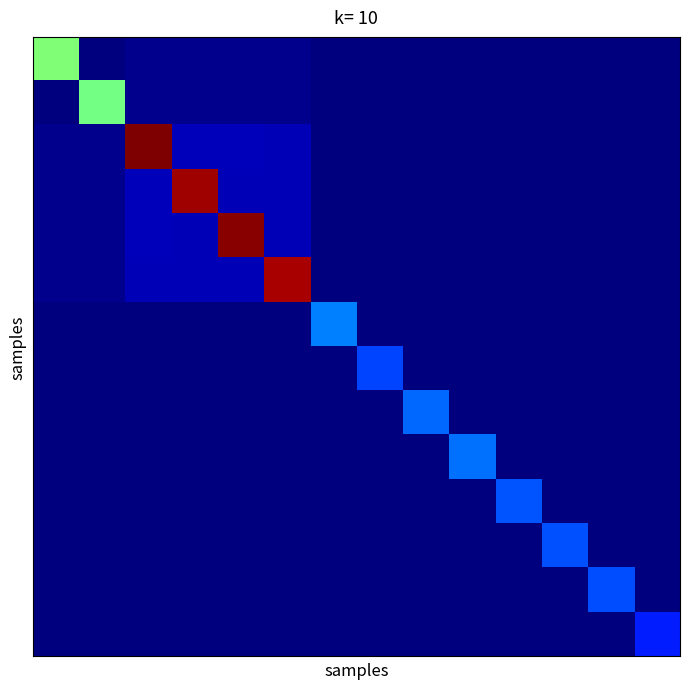

Which category has the lowest value across all series?

13